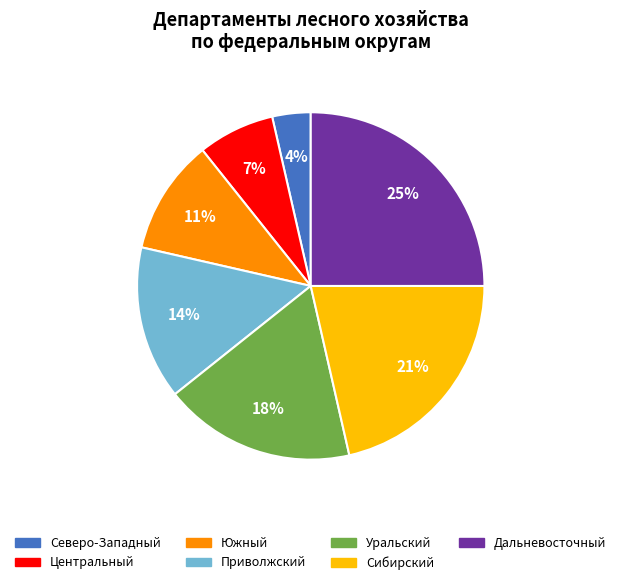

Combined, do Дальневосточный and Центральный account for over 50%?

No